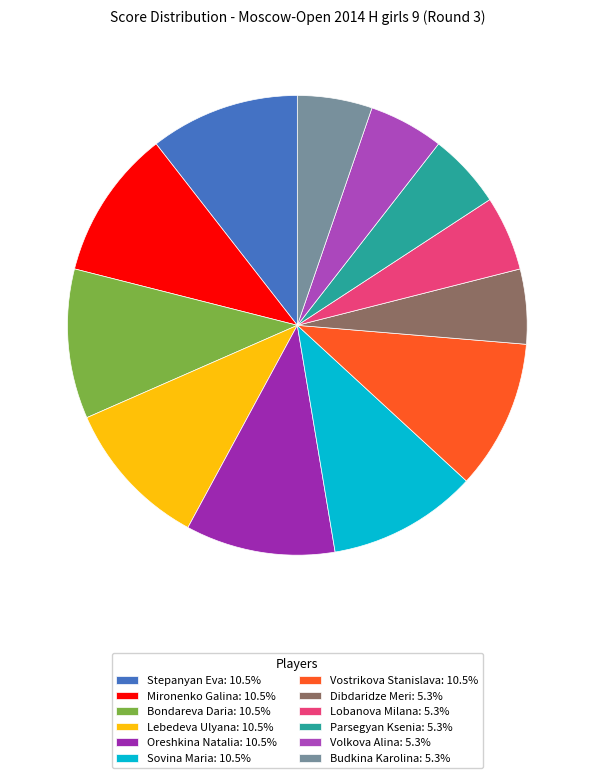

How many slices are in this pie chart?

12